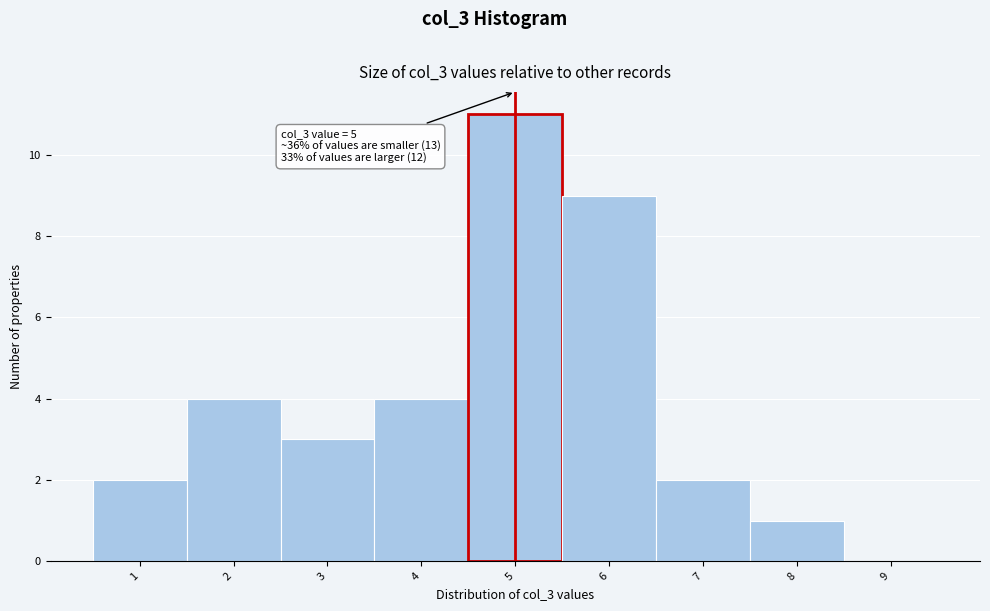

Which range on the x-axis has the tallest bar?

4.5 to 5.5